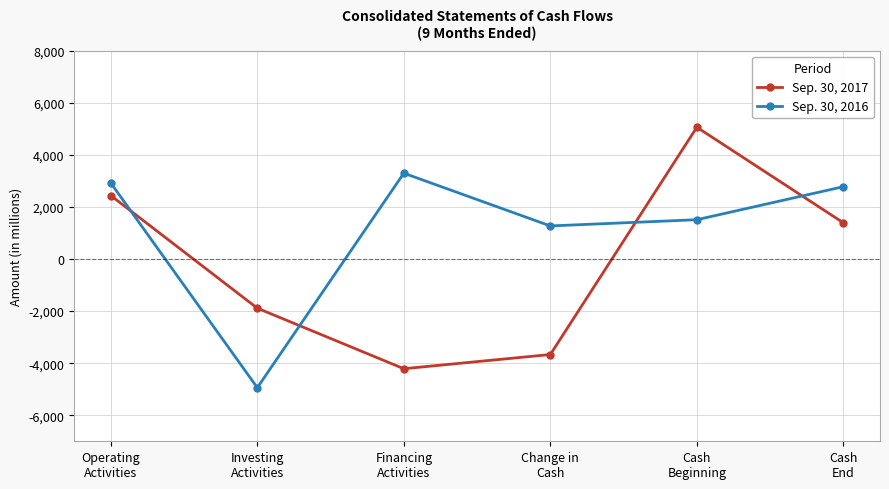

Is the value of Sep. 30, 2016 at Cash
Beginning greater than the value of Sep. 30, 2017 at Financing
Activities?

Yes